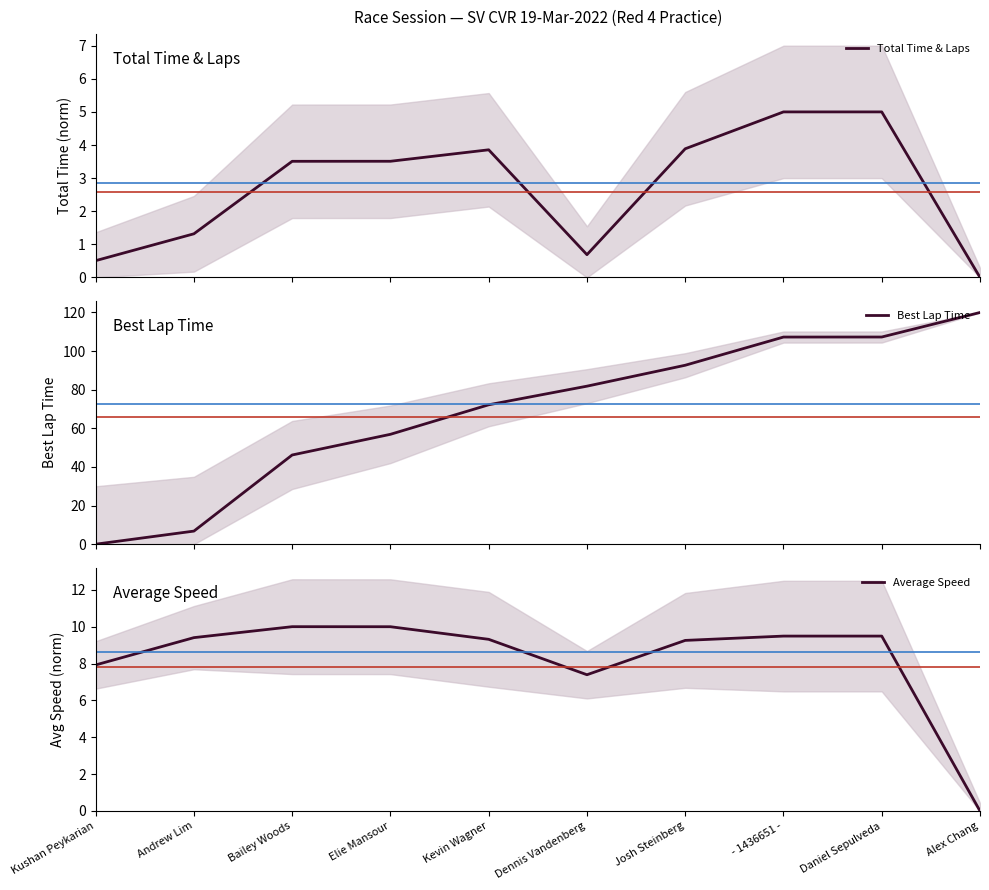

What is the maximum value shown in the chart?

120.0